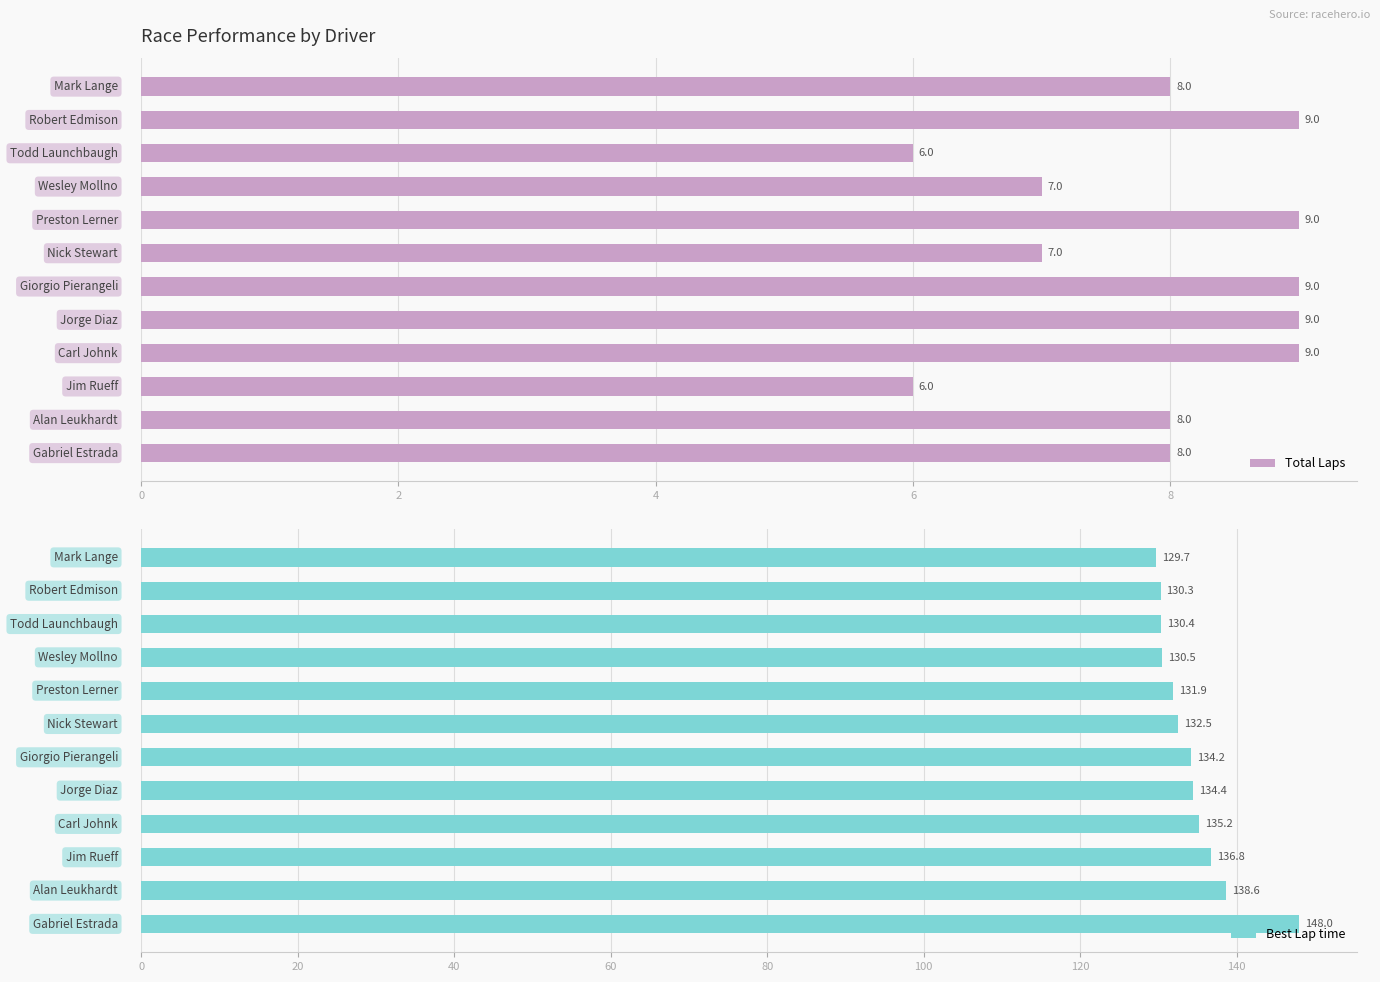

What is the difference between the second highest and minimum values in the Best Lap time series?

8.9